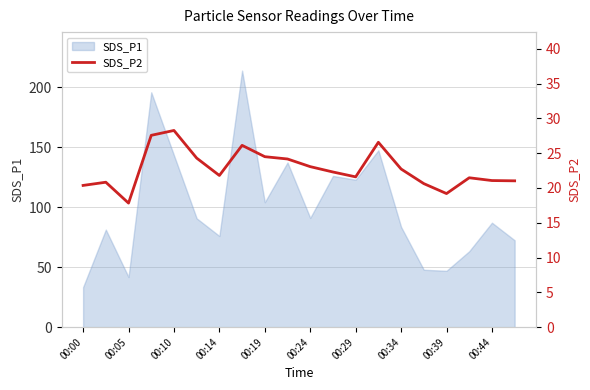

Which category has the lowest value in the SDS_P1 series?

00:00